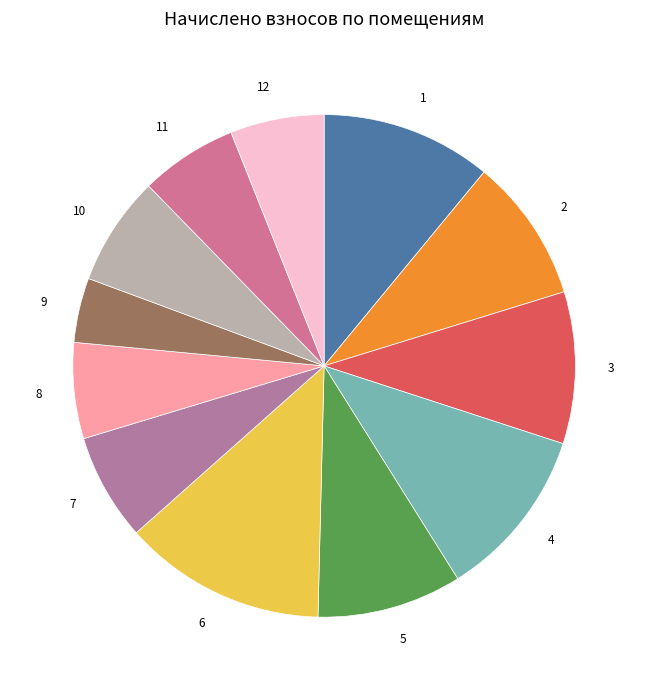

Between 1 and 8, which is larger?

1